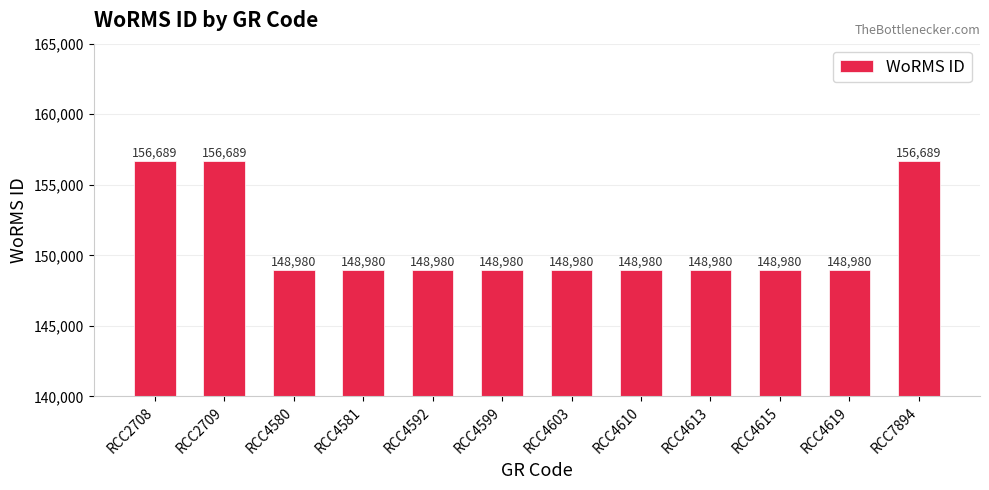

The value at RCC4599 is 148980. True or false?

True